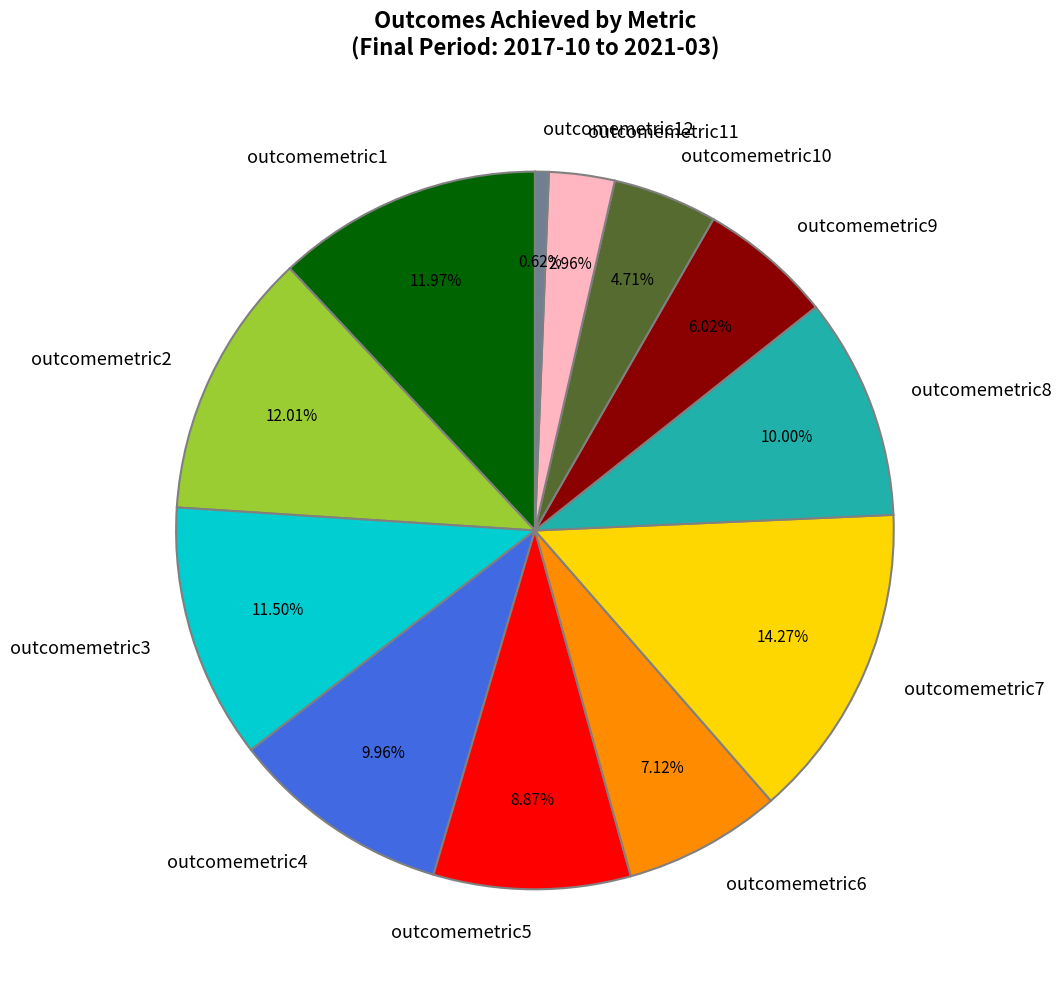

To the nearest percent, what is the difference between the largest and smallest slice percentages?

14%